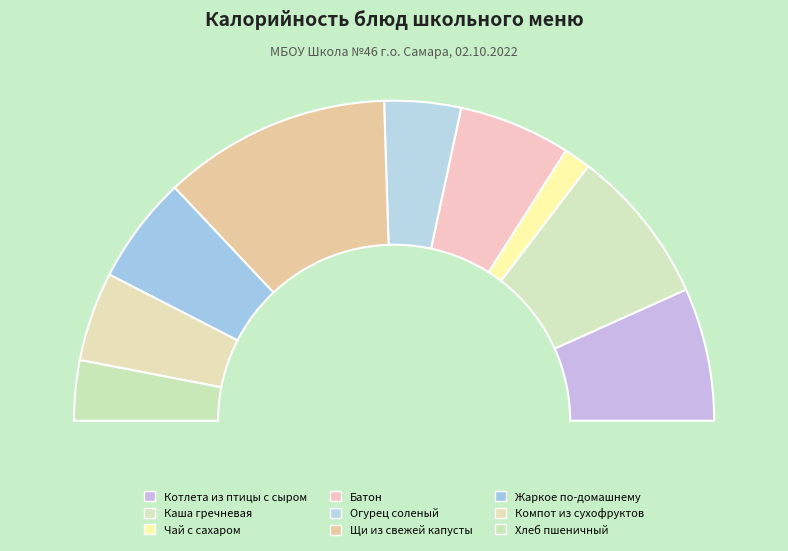

What is the ratio of the value at Компот из сухофруктов to the value at Чай с сахаром?

3.3